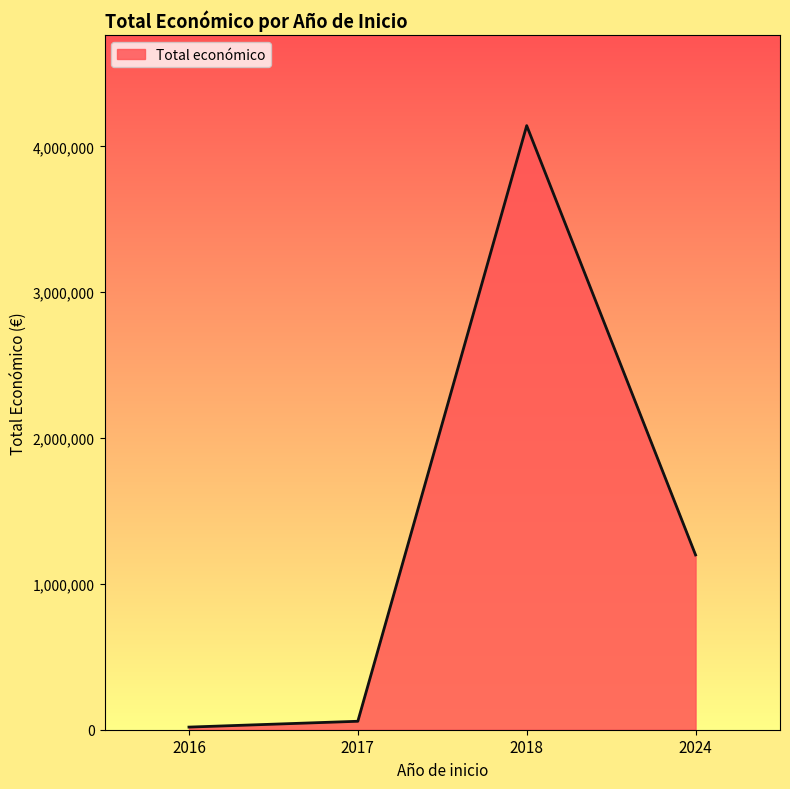

True or false: there are more than 2 points higher than both neighbors.

False